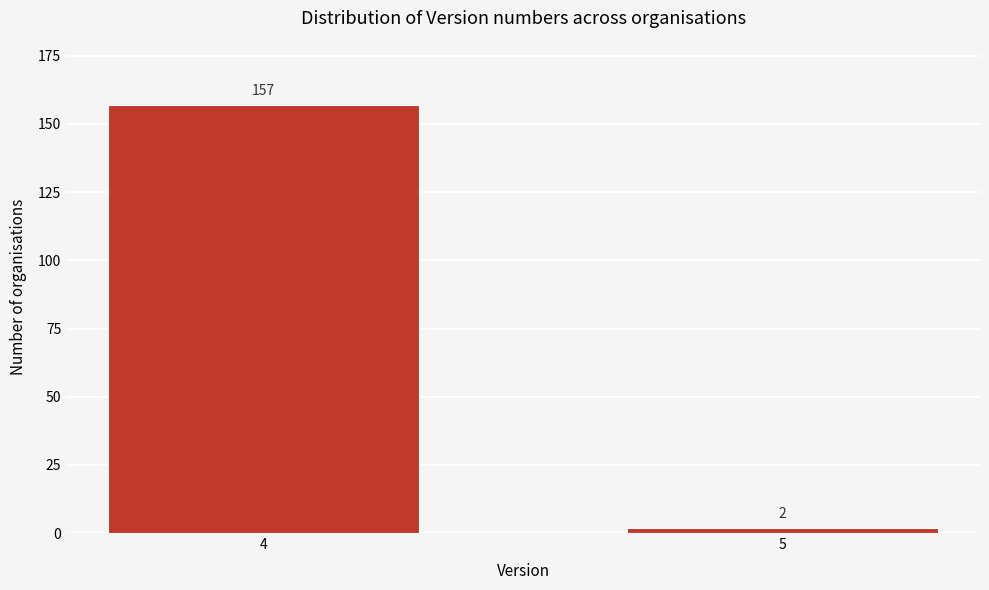

Reading left to right, extract all data points from this chart.

157	2